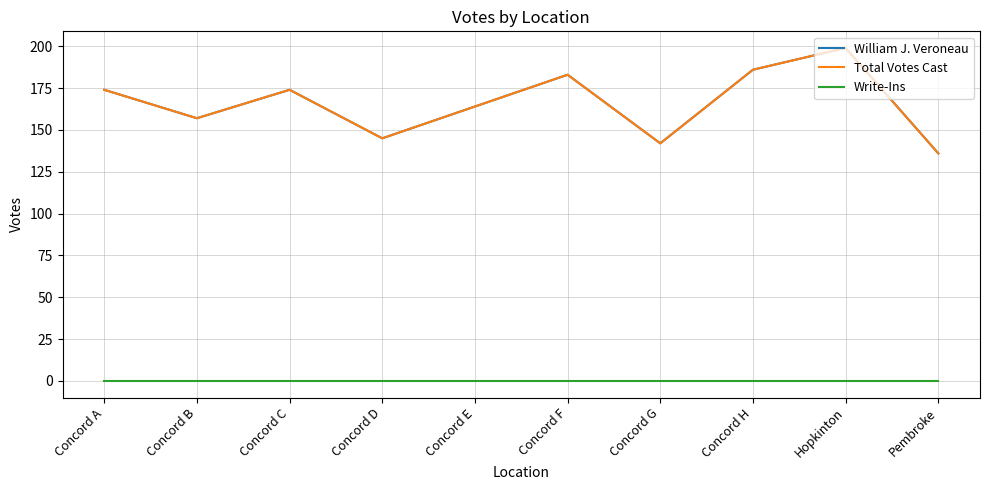

True or false: William J. Veroneau has a value of 184 at Pembroke.

False